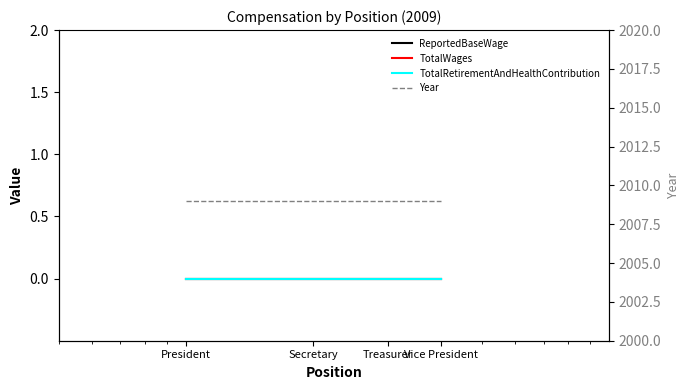

What is the total value across all series at Secretary?

2009